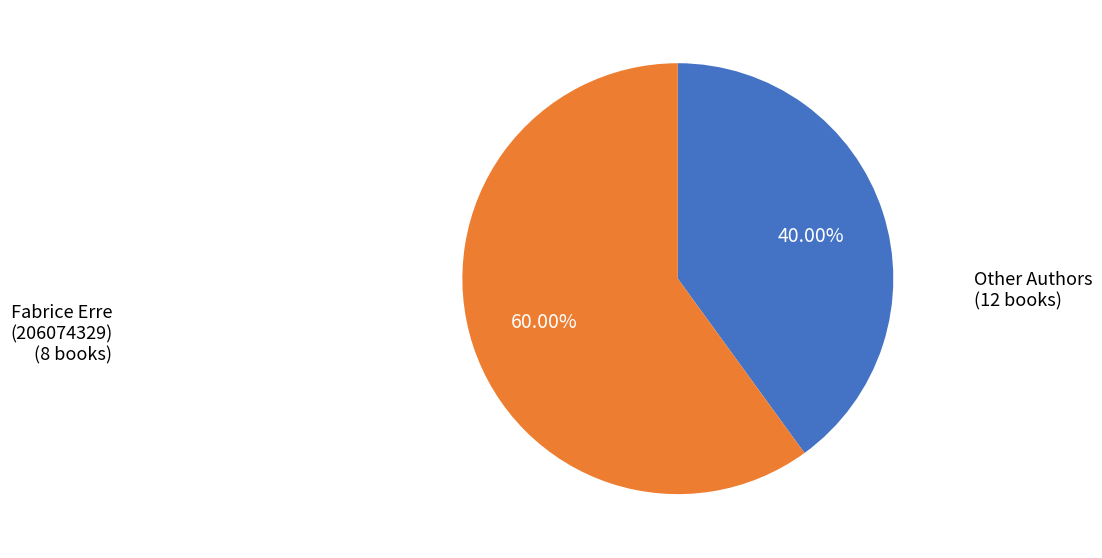

Is there any slice that represents more than half of the pie?

Yes